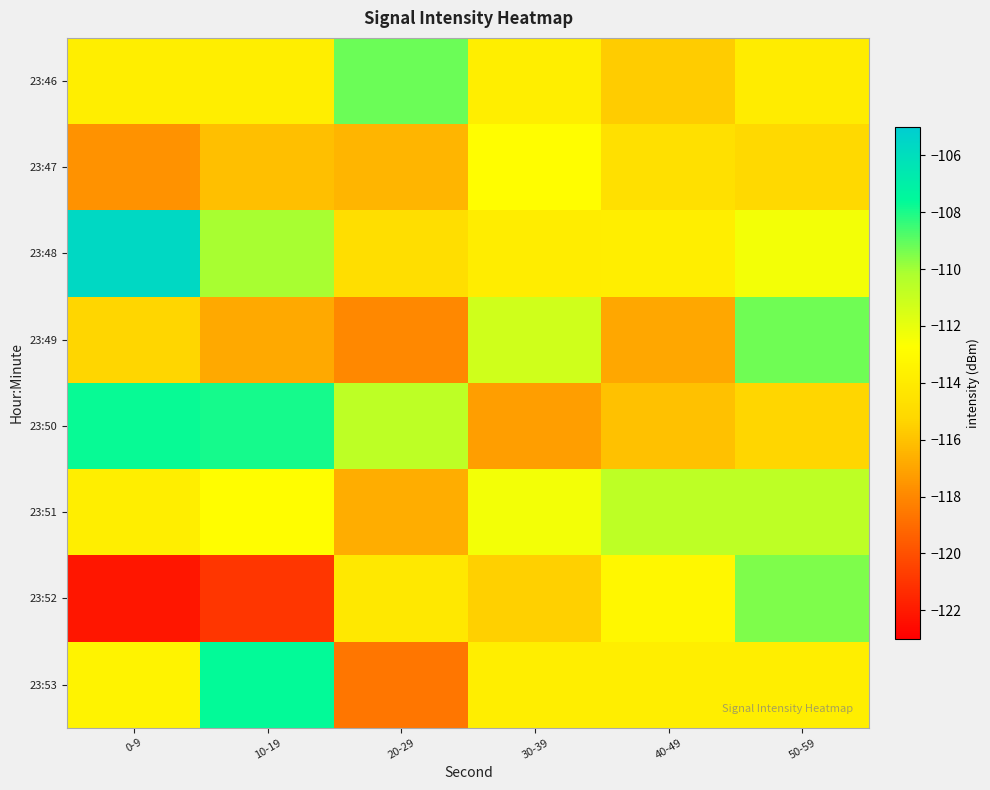

What is the difference between the highest and lowest values at 40-49?

6.2